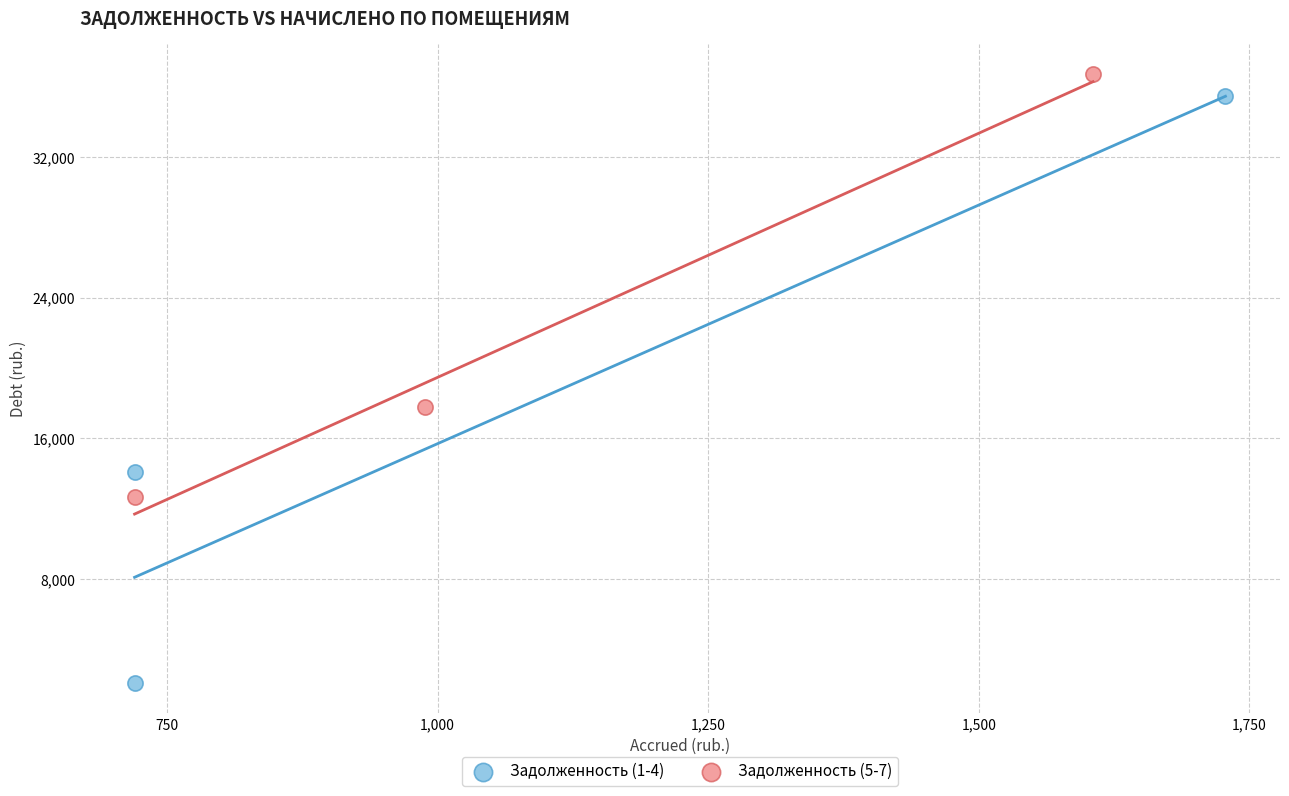

Which series contains the lowest Y value?

Задолженность (1-4)